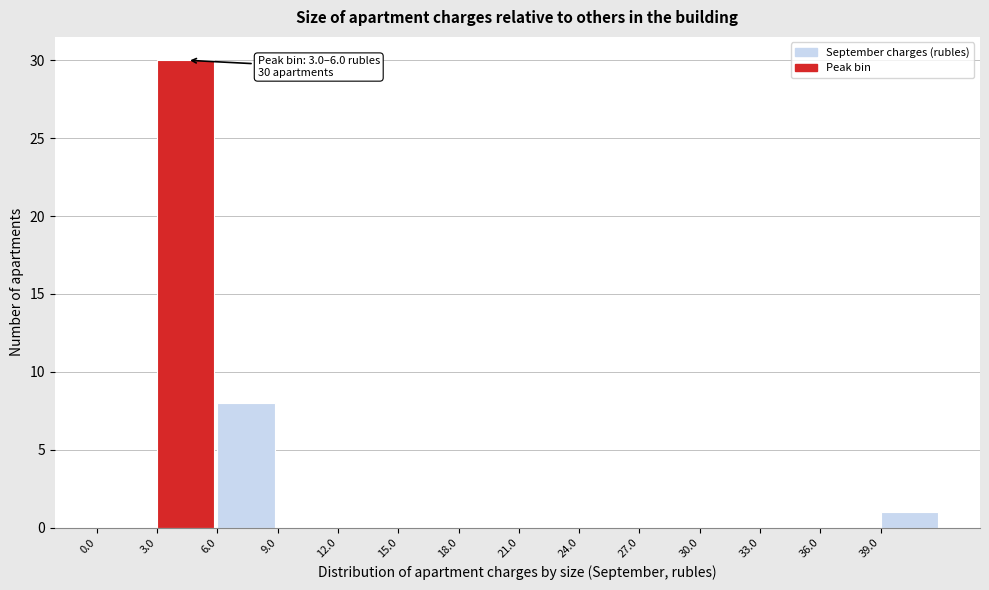

Which range on the x-axis has the tallest bar?

3 to 6